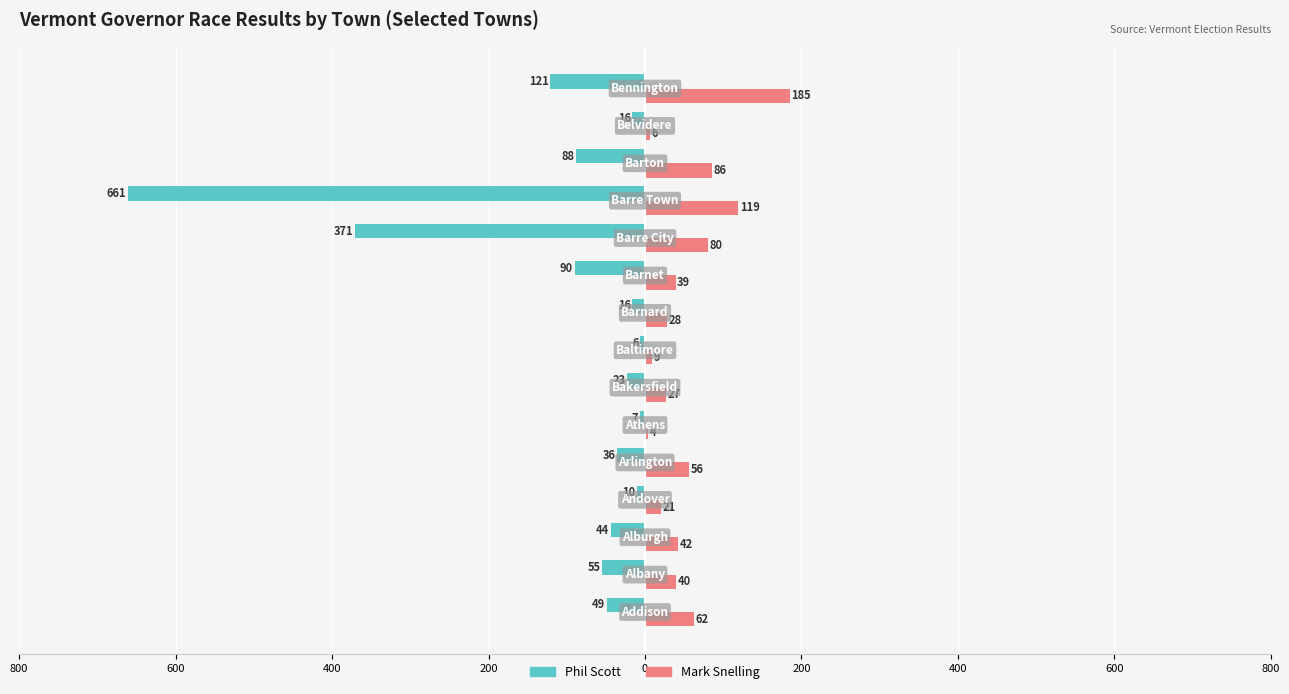

What are all the series names shown in the legend?

Phil Scott, Mark Snelling